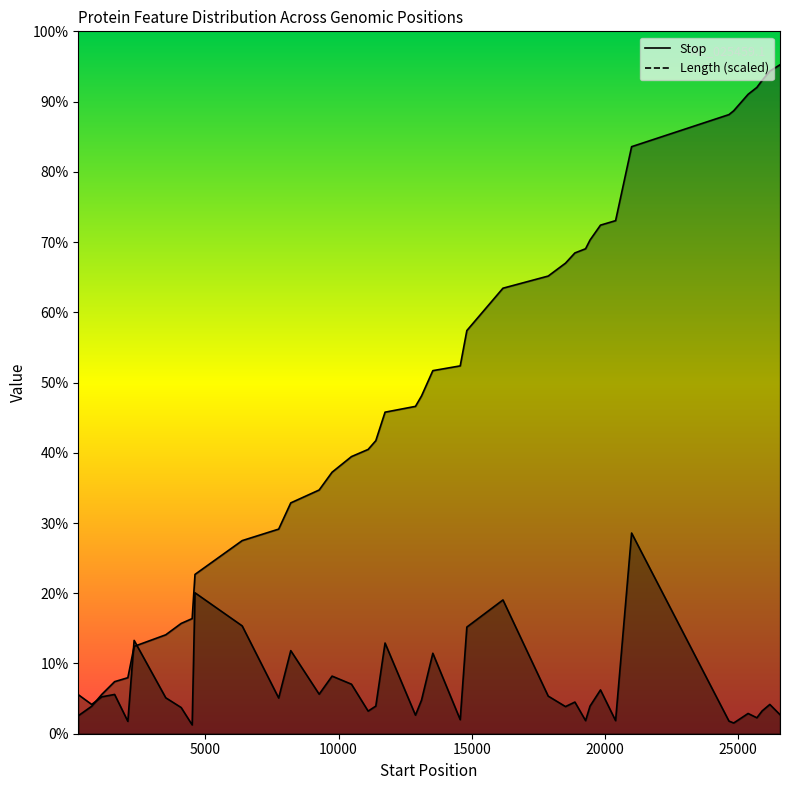

At which category is the sum across all series the highest?

21001